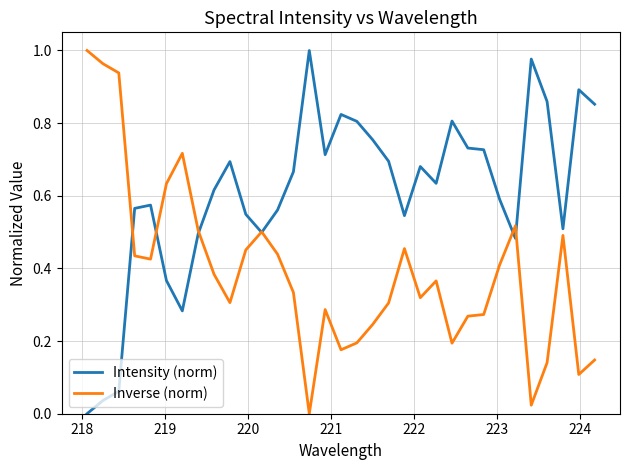

Which series has the largest total across all categories?

Intensity (norm)